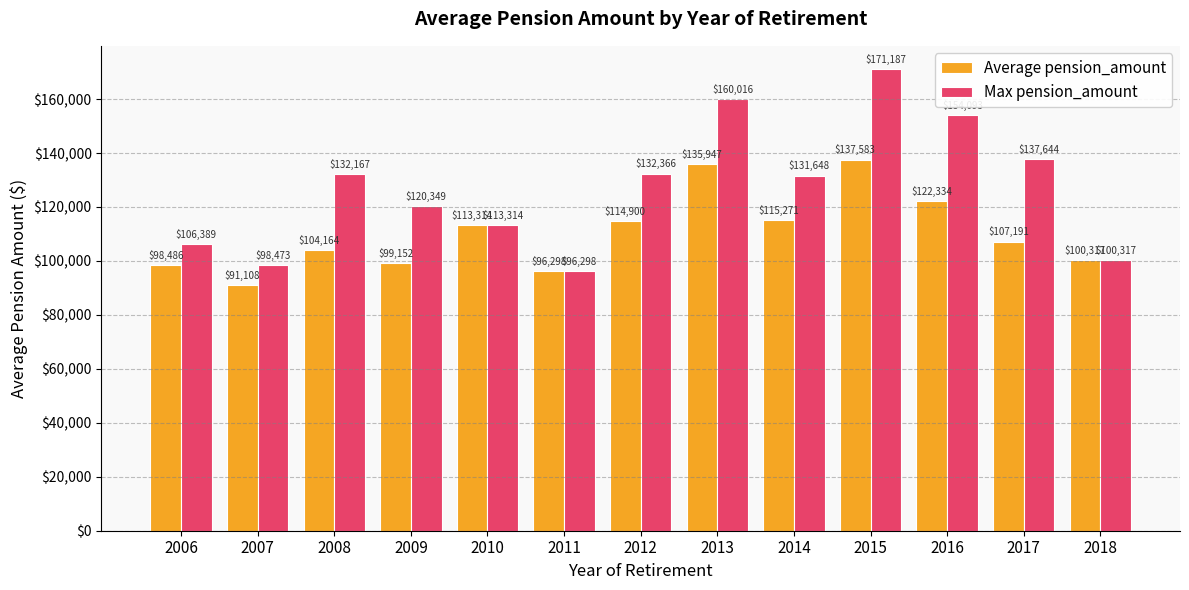

At which category is the sum across all series the highest?

2015